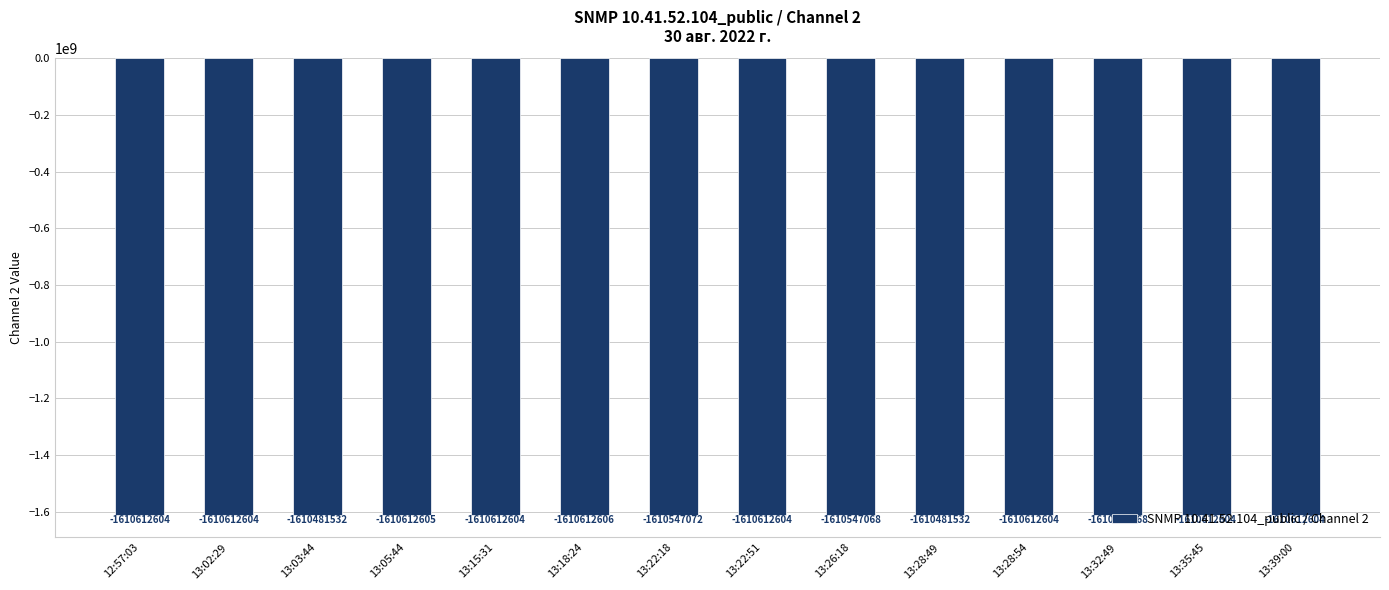

Where is the data nearest to the value -1610547069?

13:26:18